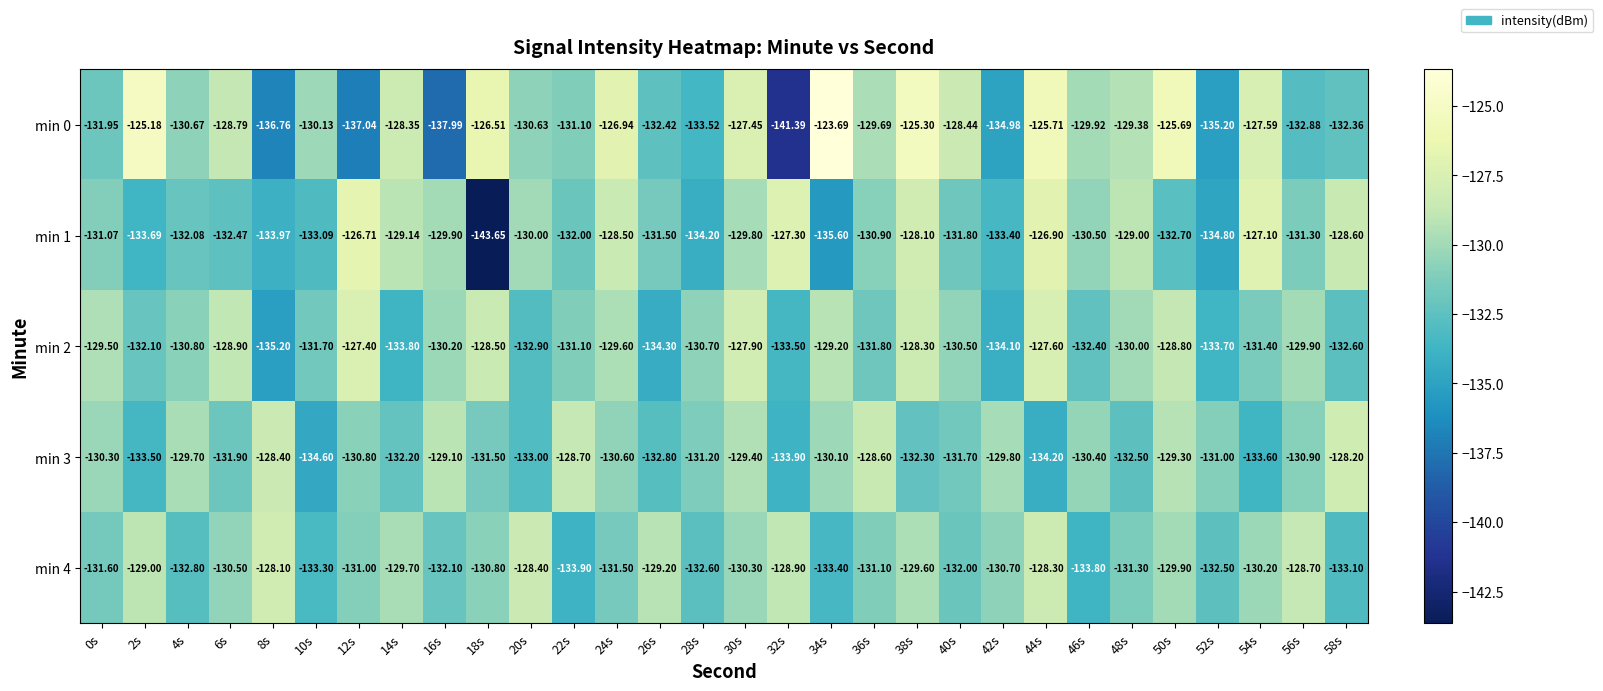

Is the value of min 2 at 20s greater than the value of min 1 at 34s?

Yes